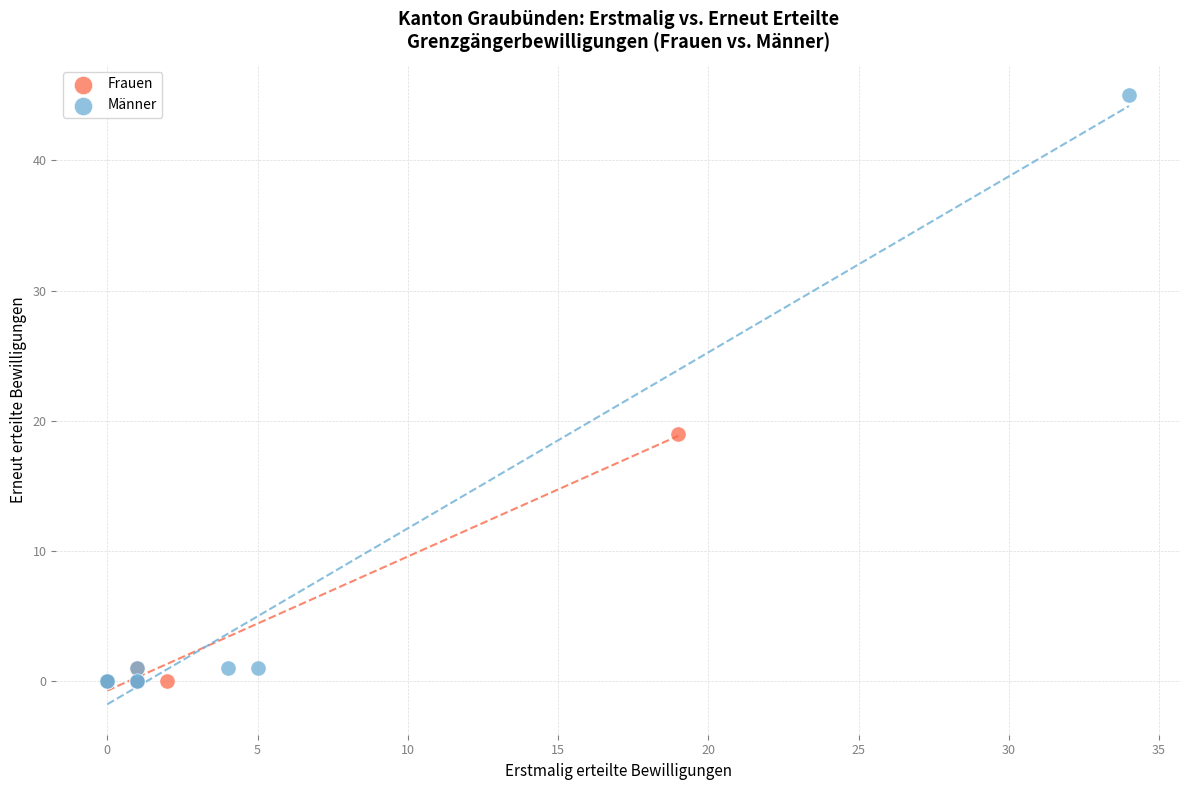

Which series has the widest spread of Y values?

Männer